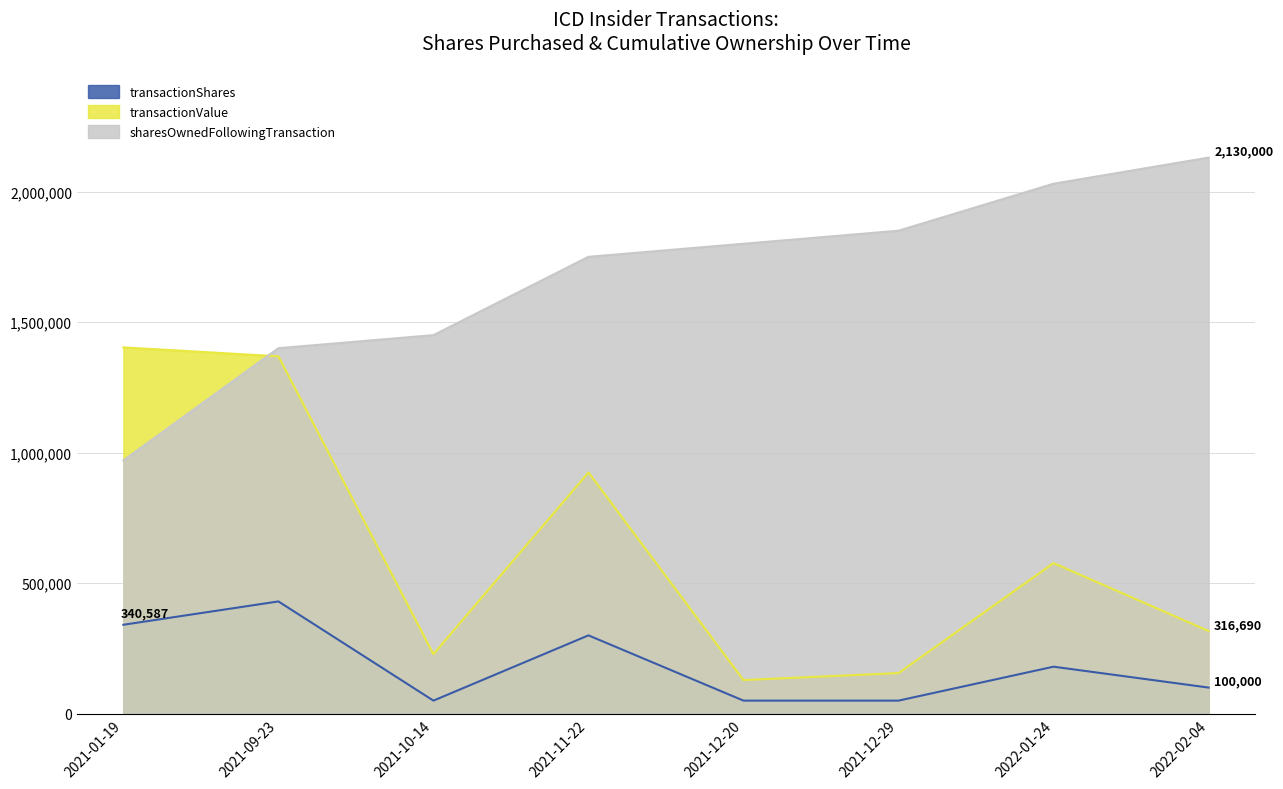

After their last crossing, which series has the higher values: sharesOwnedFollowingTransaction or transactionValue?

sharesOwnedFollowingTransaction